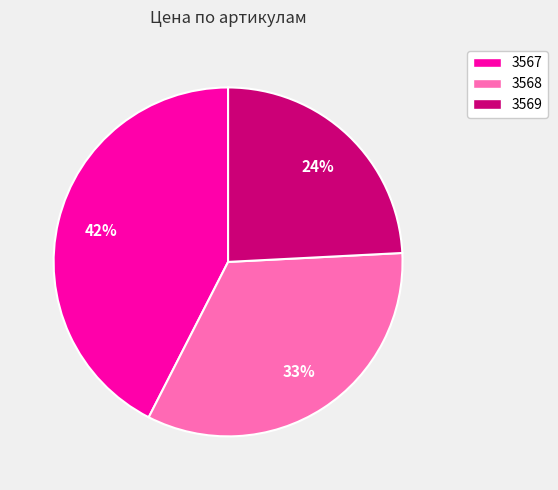

True or false: 3567 accounts for 42% of the total.

True